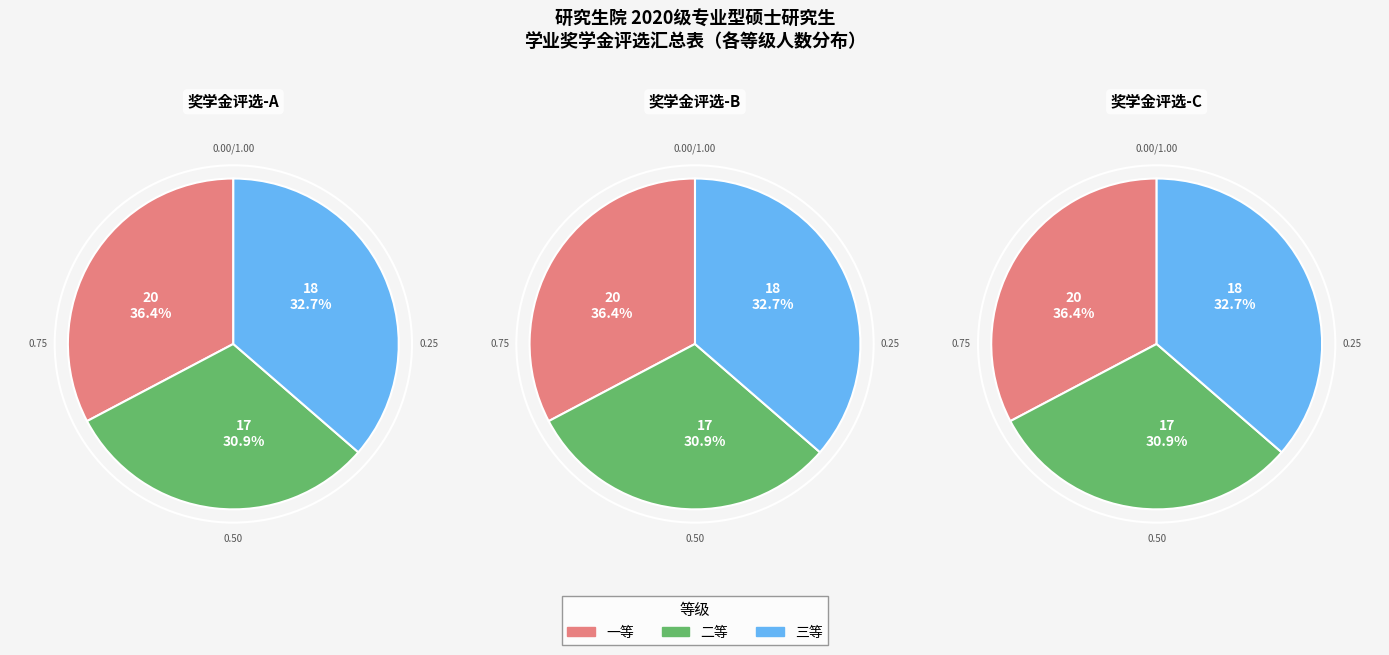

To the nearest percent, what is the average slice percentage?

33%